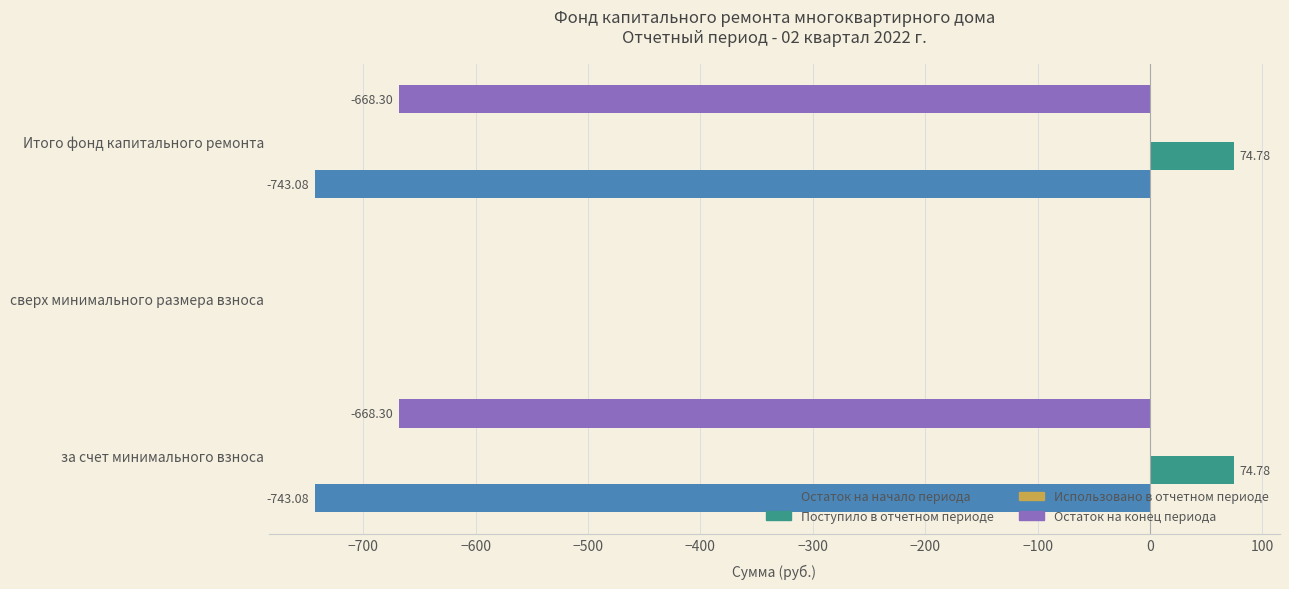

At which label does Остаток на конец периода reach its peak?

сверх минимального размера взноса